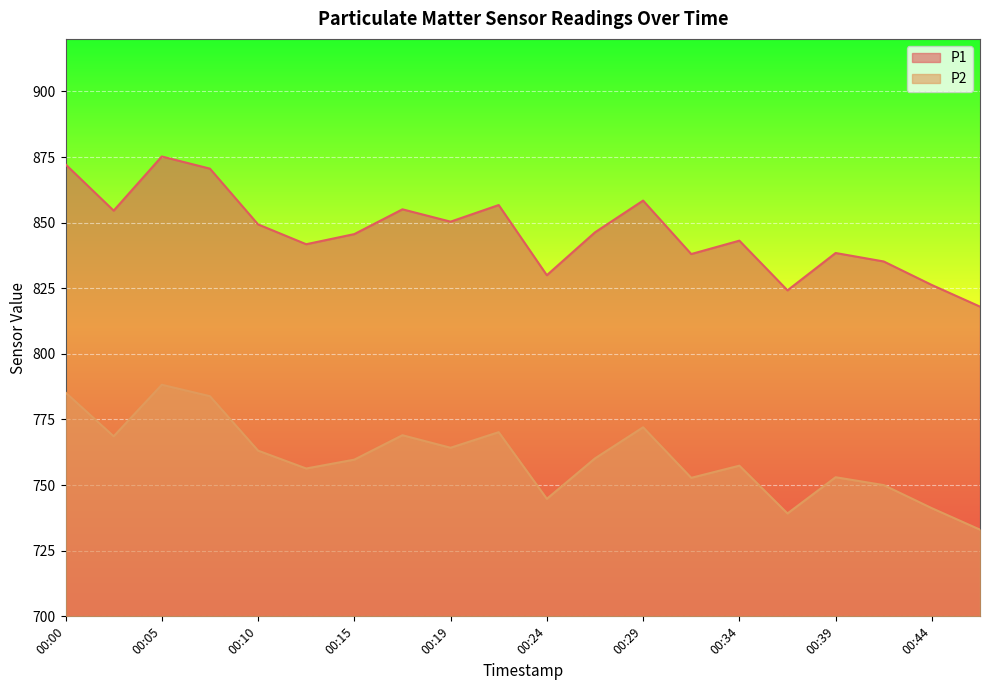

Is the value of P1_line at 00:10 greater than the value of P2_line at 13?

Yes